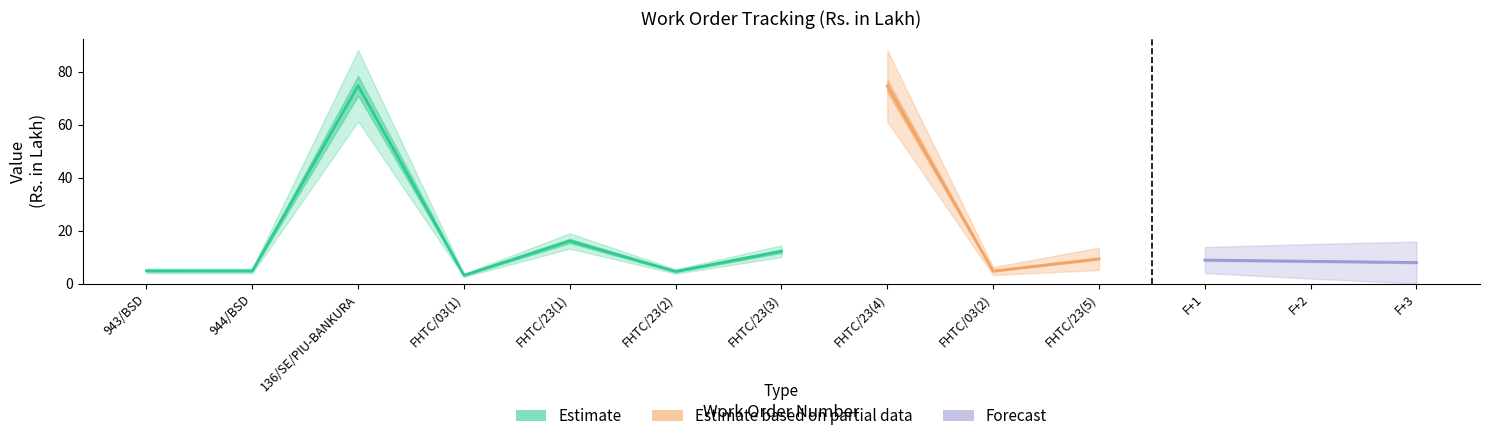

What is the approximate value of Work Value at FHTC/23(1)?

16.1